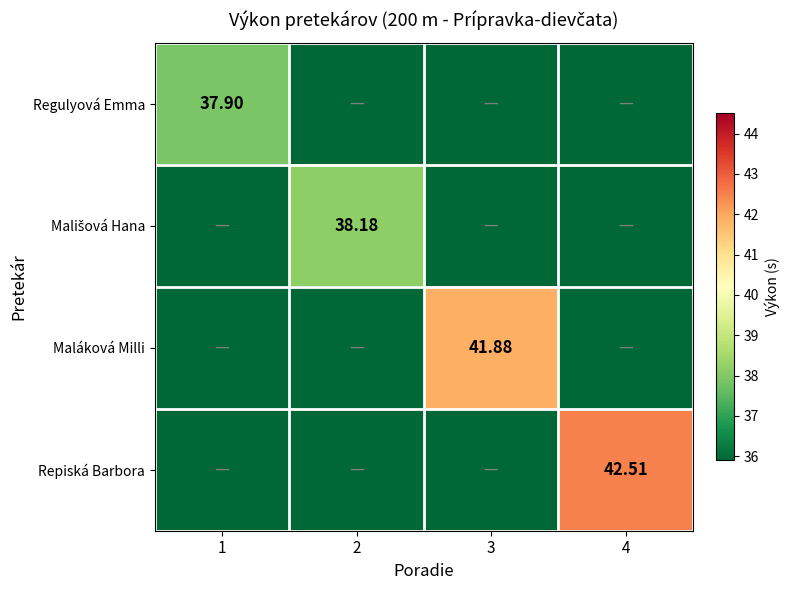

Is it true that Maláková Milli equals 35.9 at 1?

True